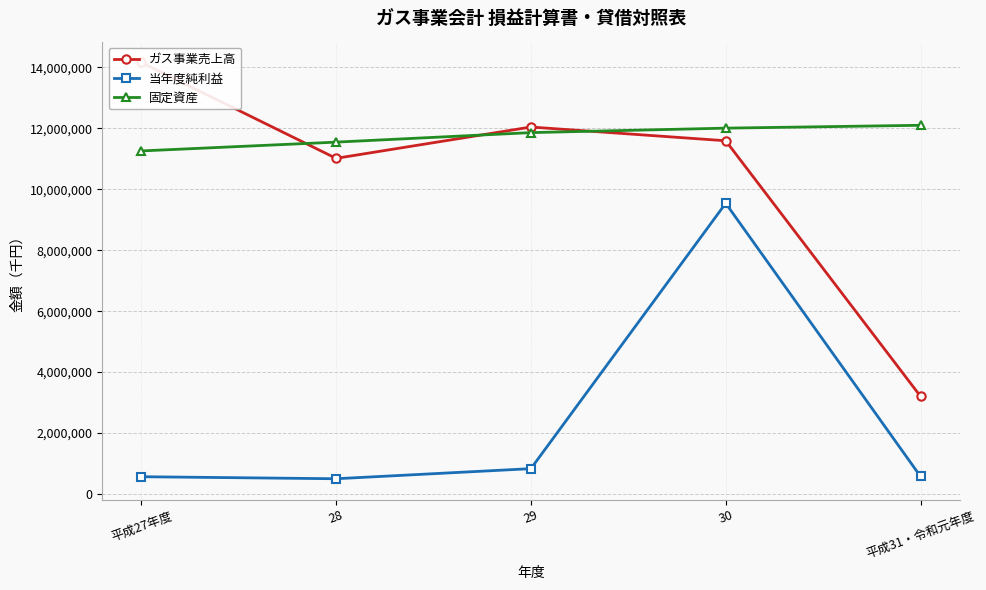

Rank the series by their maximum value, from lowest to highest.

当年度純利益, 固定資産, ガス事業売上高